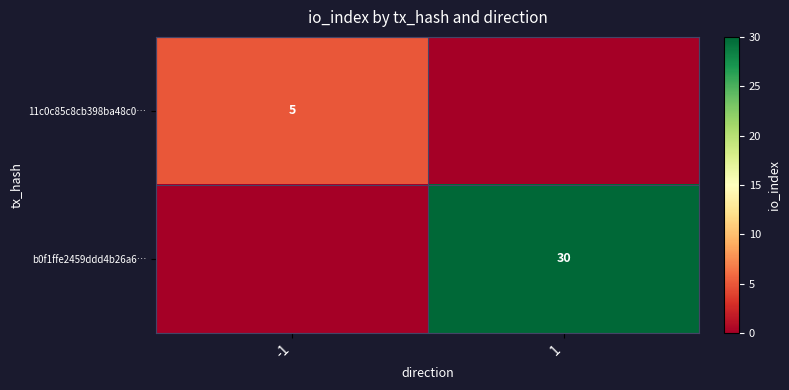

Is the value of 11c0c85c8cb398ba48c0… at -1 greater than the value of b0f1ffe2459ddd4b26a6… at 1?

No